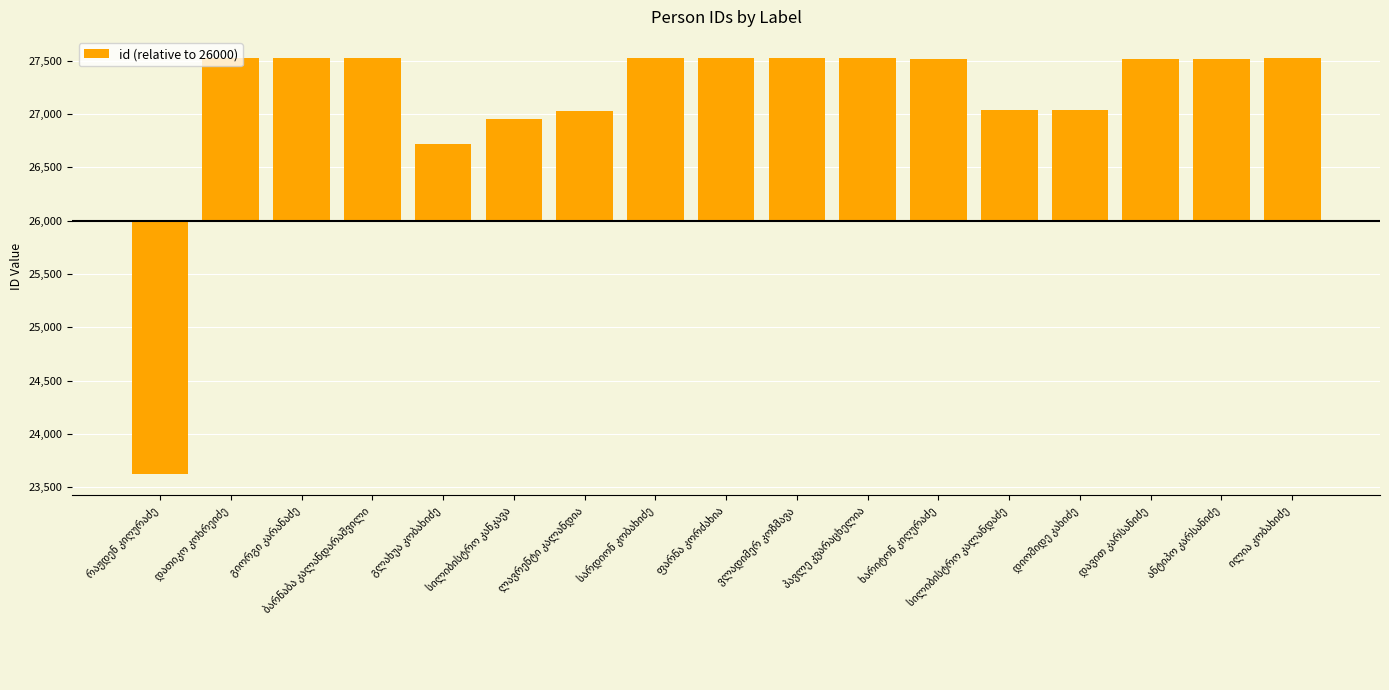

Are the bars horizontal?

No